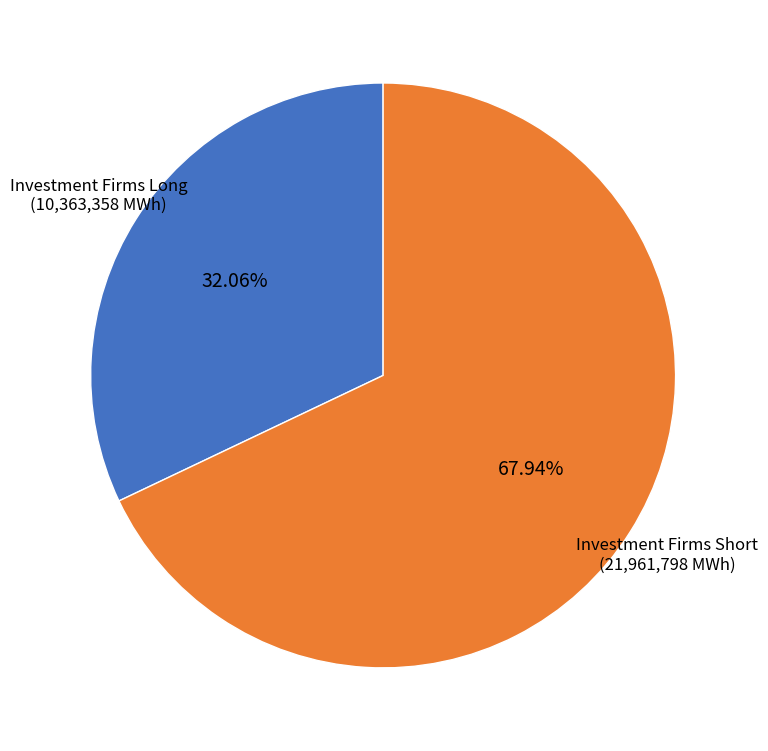

Approximately how many times larger is the value at Investment Firms Long compared to Investment Firms Short?

0.5